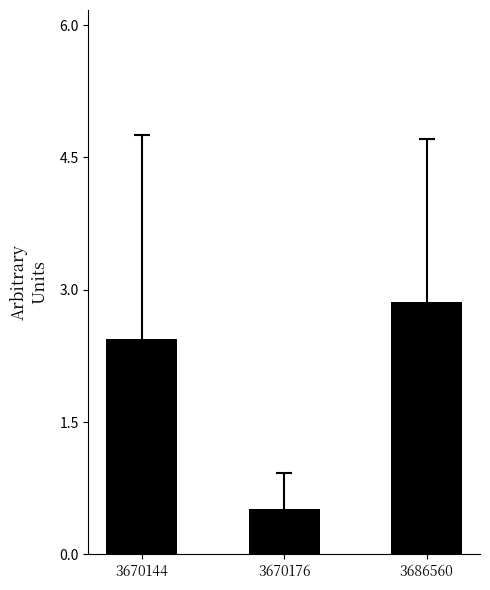

The value at 3670176 is 0.5. True or false?

True